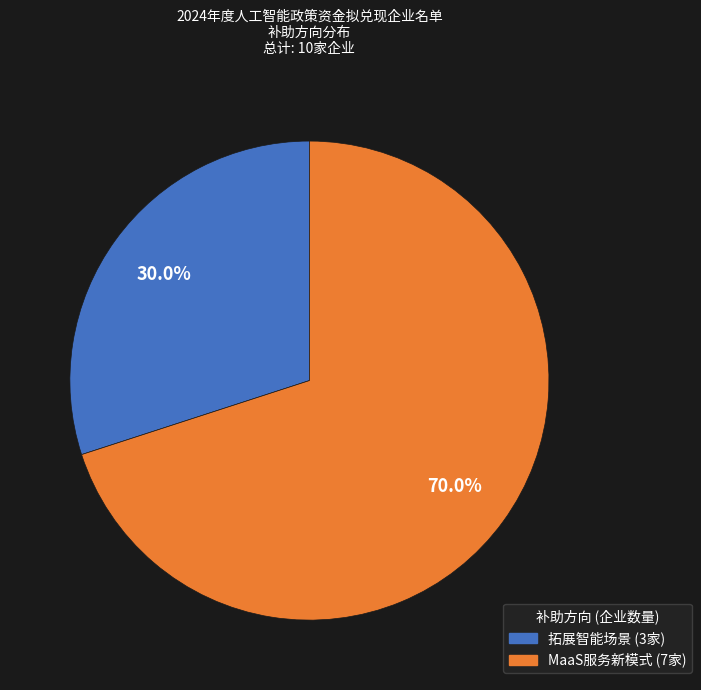

Does any single category account for the majority?

Yes